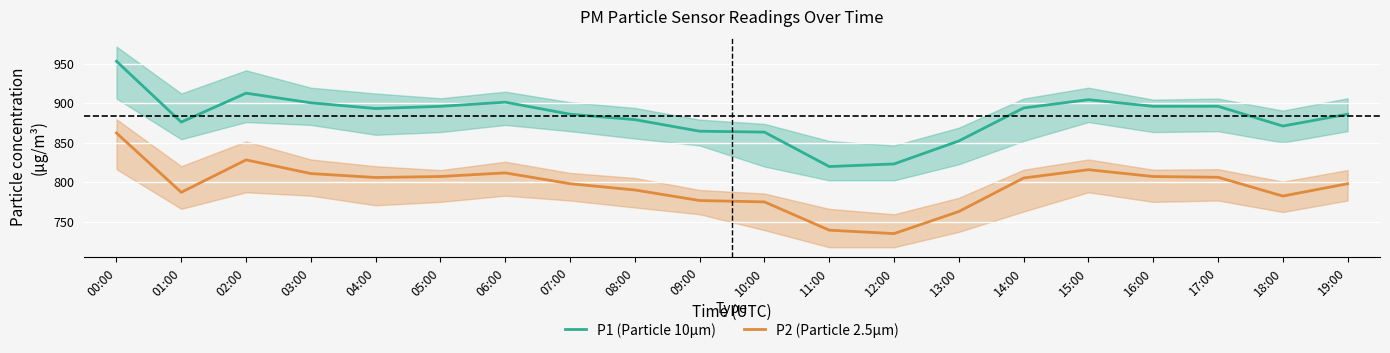

At how many categories does at least one series exceed 818?

20